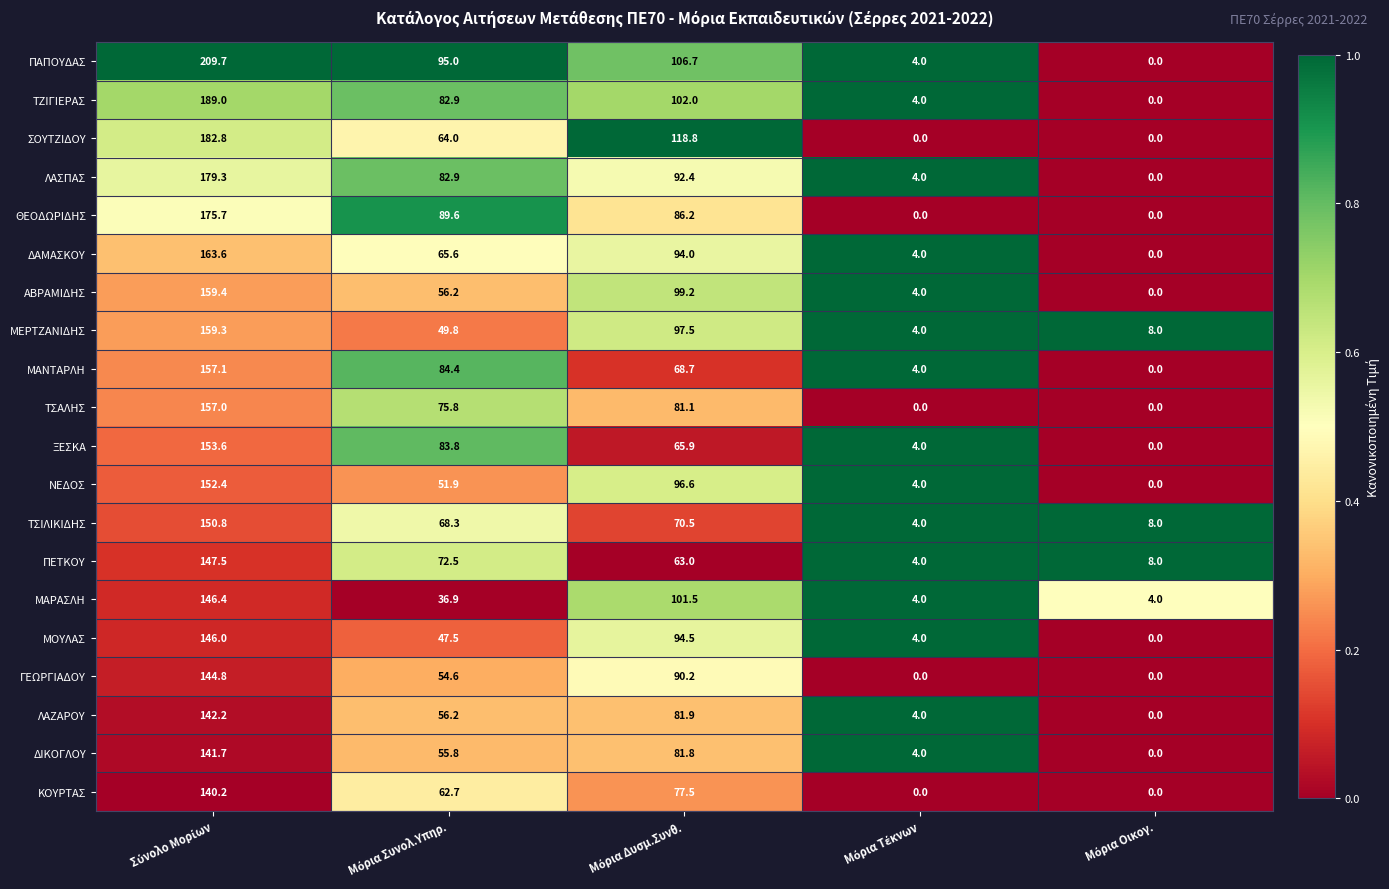

Count the number of categories in the chart.

5